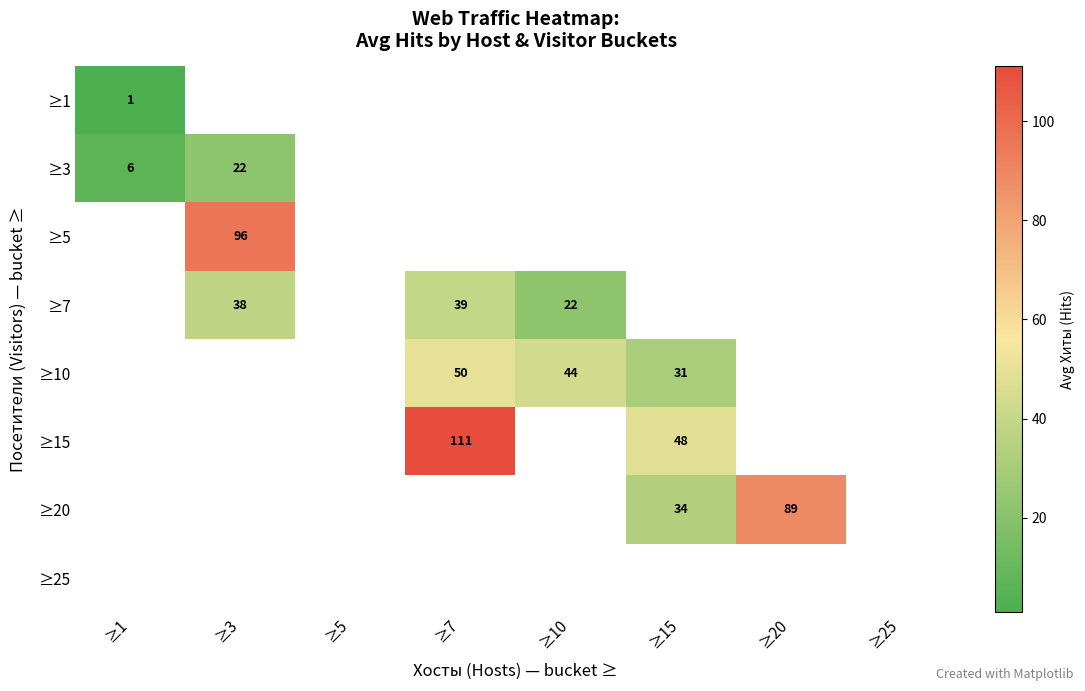

The ≥5 series shows 96 at ≥3. True or false?

True